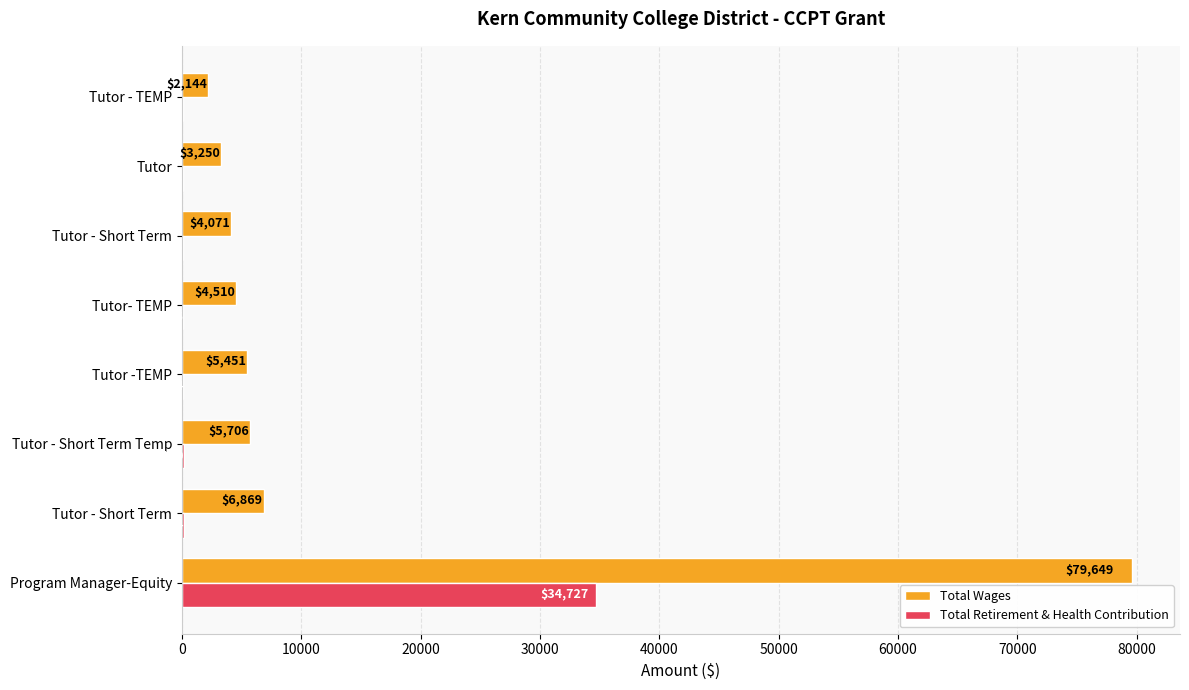

How many series are shown in this chart?

2